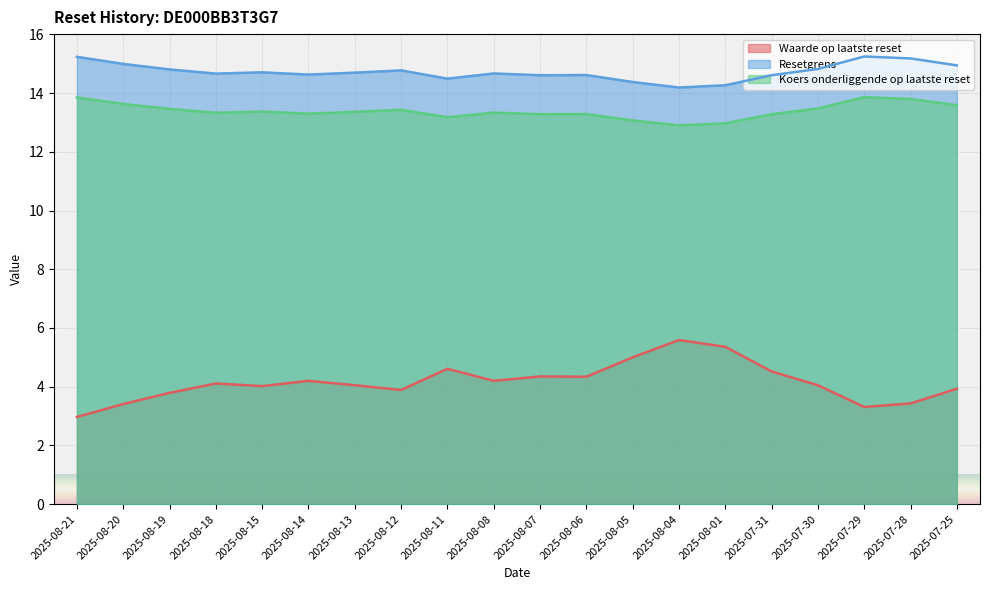

Rank the series at 2025-07-28 from highest to lowest value.

Resetgrens, Koers onderliggende op laatste reset, Waarde op laatste reset